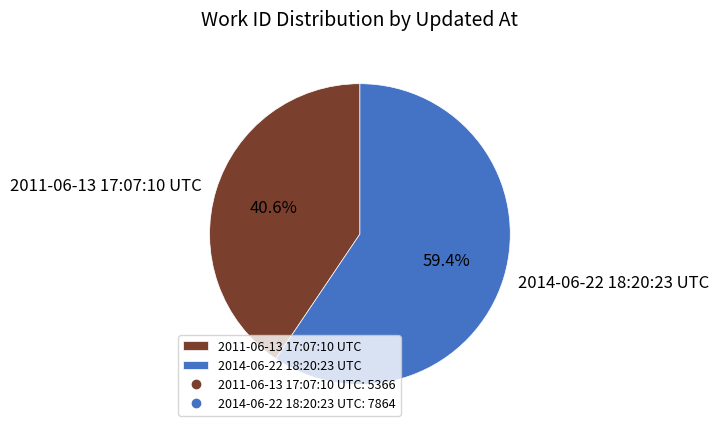

How many segments does this pie chart have?

2